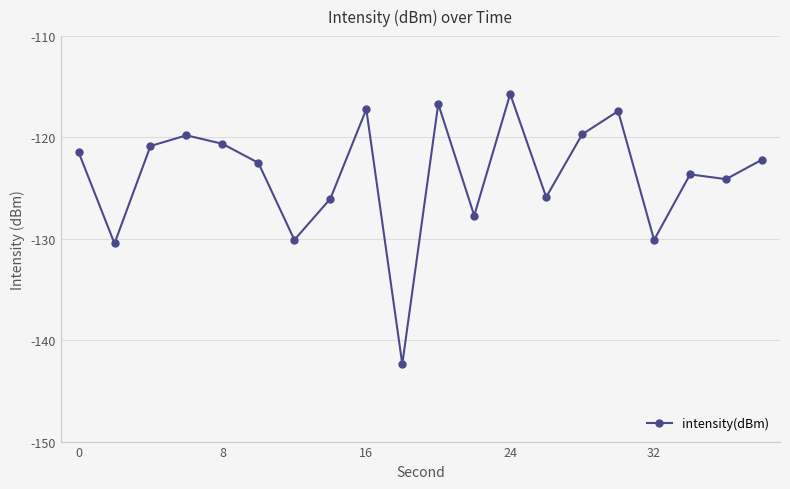

What is the greatest value displayed?

-115.7